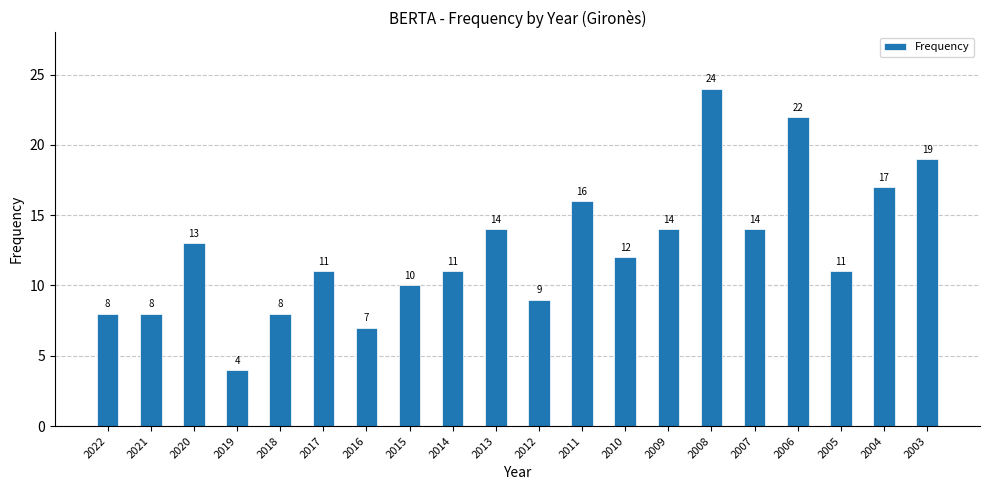

What is the value of the 11th bar from the left?

9